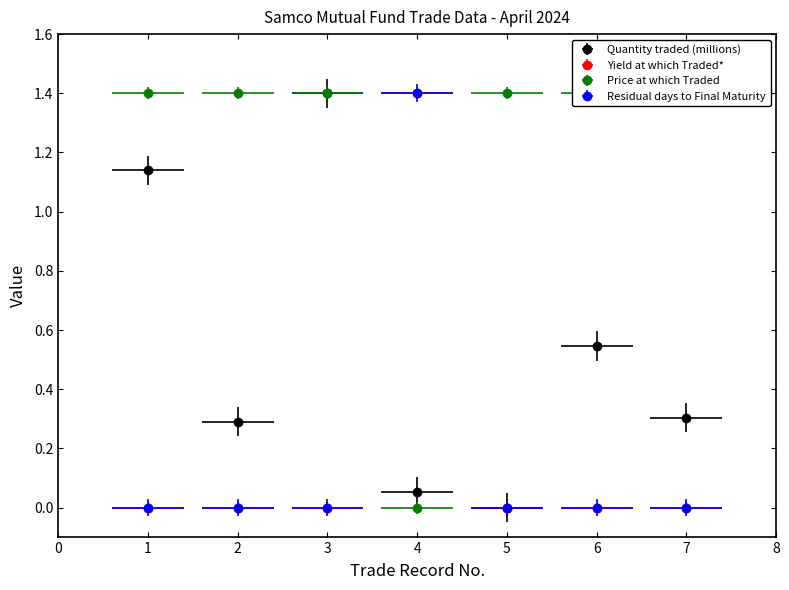

What position from the left is SAMCO DYNAMIC ASSET ALLOCATION FUND (4)?

4